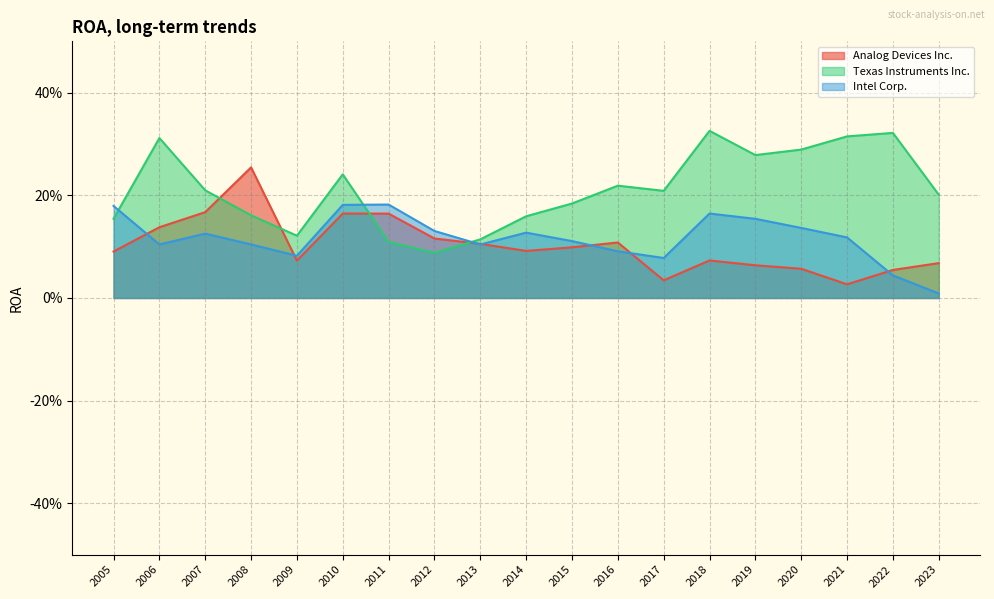

Read the Intel Corp. value at 2019.

0.2